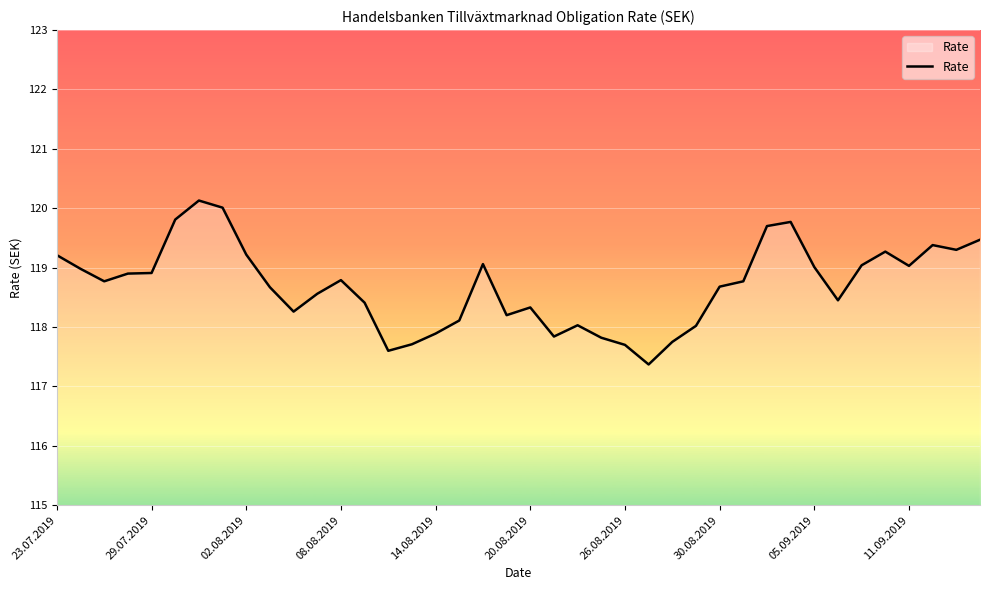

What is the greatest value displayed?

120.1